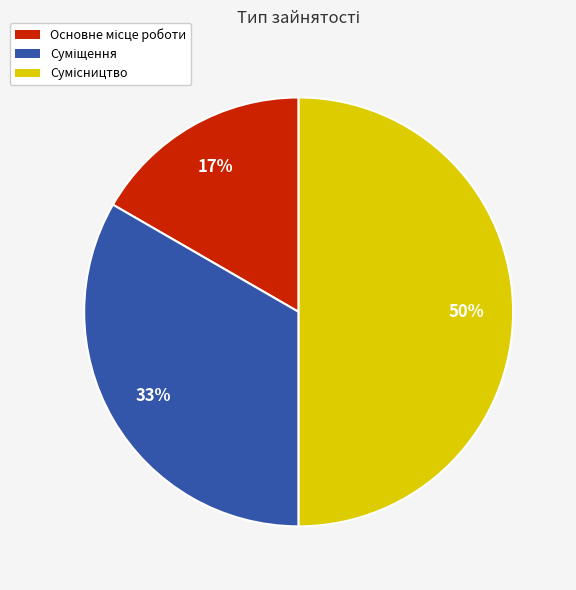

To the nearest percent, what is the average slice percentage?

33%